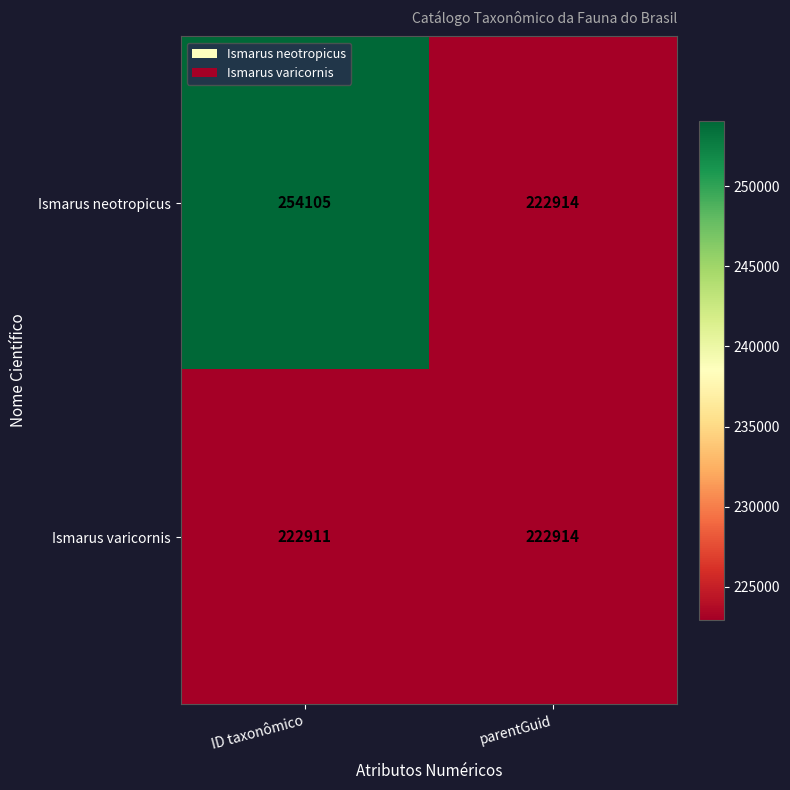

Rank the series by their maximum value, from highest to lowest.

Ismarus neotropicus, Ismarus varicornis